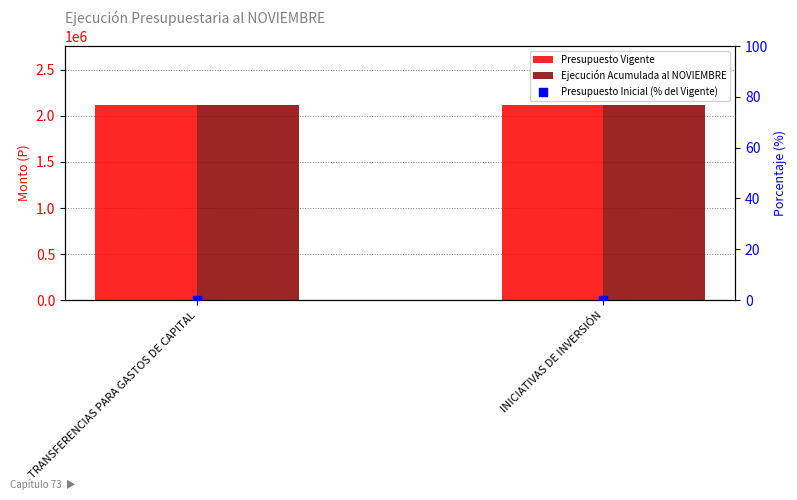

What is the total value across all series at TRANSFERENCIAS PARA GASTOS DE CAPITAL?

4244144